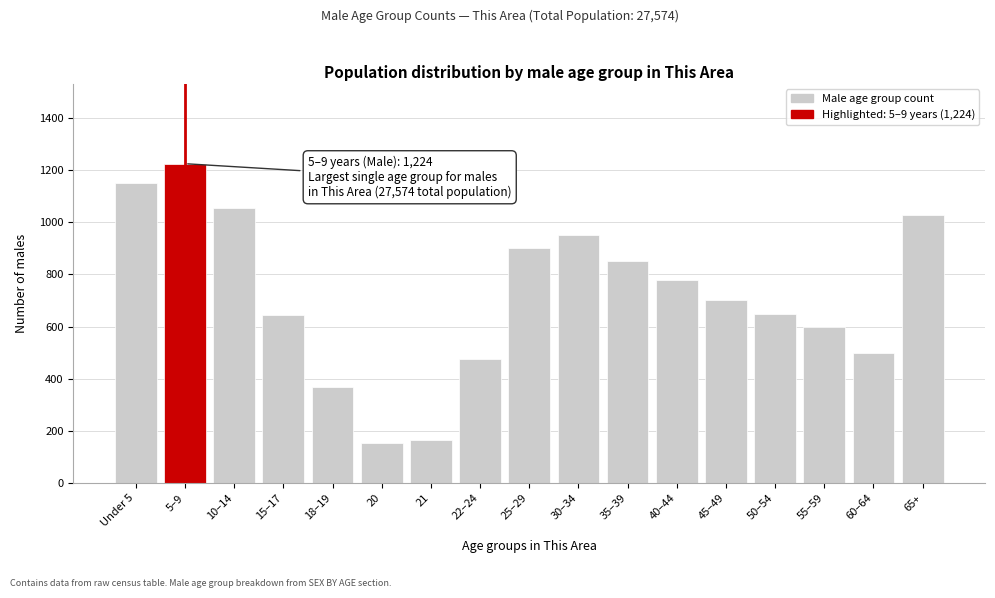

Which has a higher value, Under 5 or 30–34?

Under 5